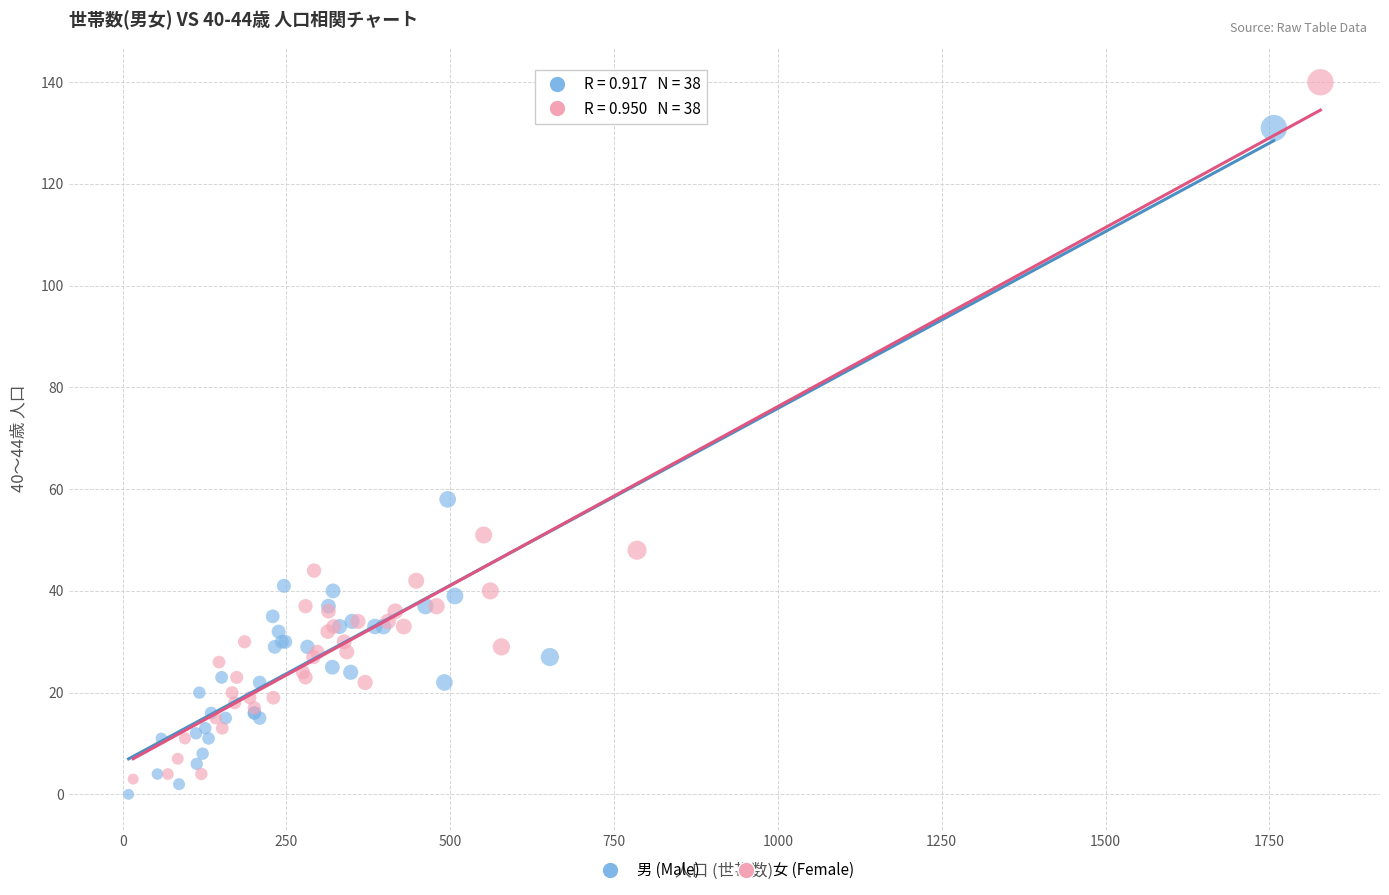

Which series contains the highest Y value?

女 (Female)